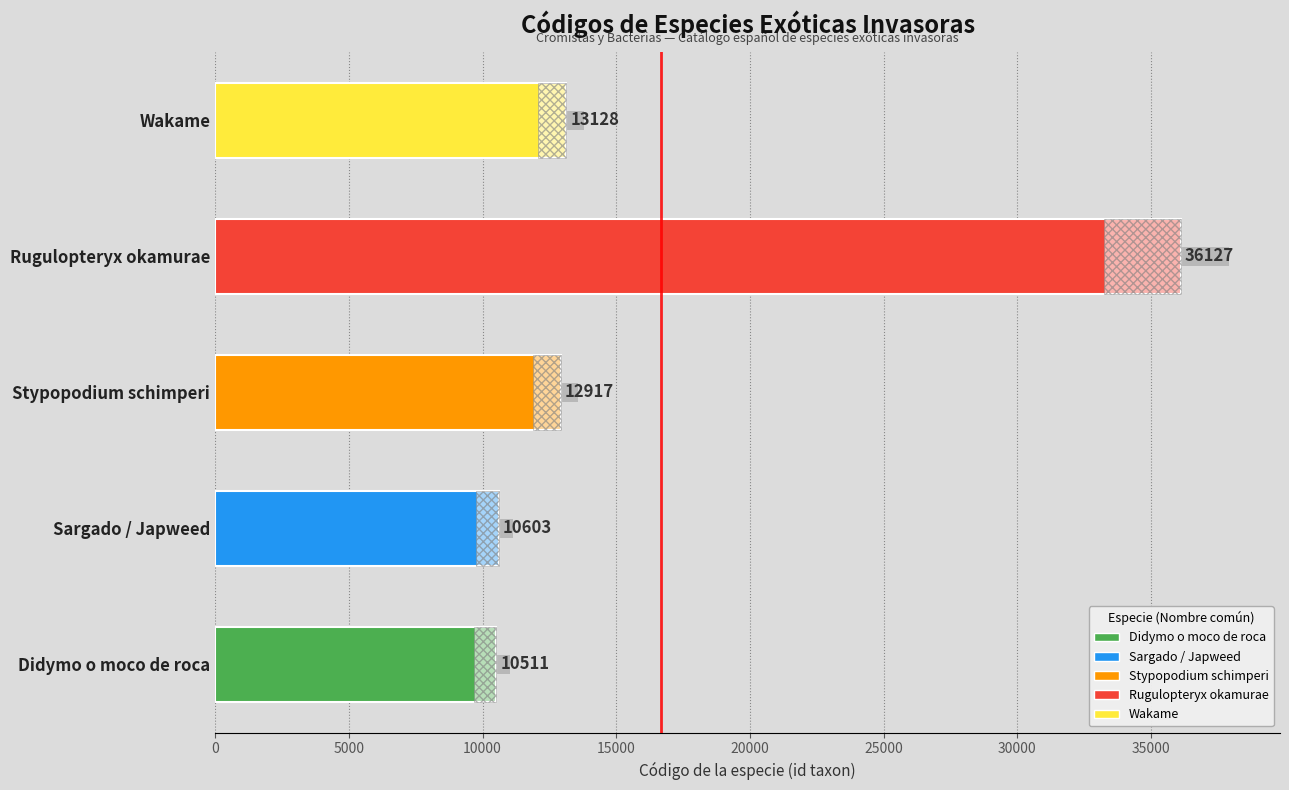

True or false: the data shows 17301.0 at Rugulopteryx okamurae.

False